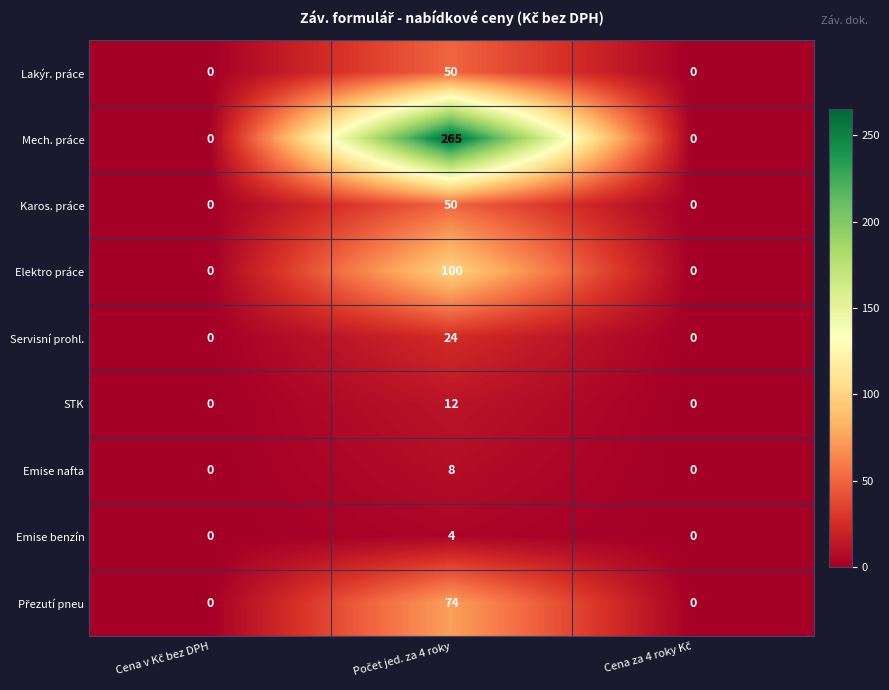

Which series has the largest total across all categories?

Mech. práce